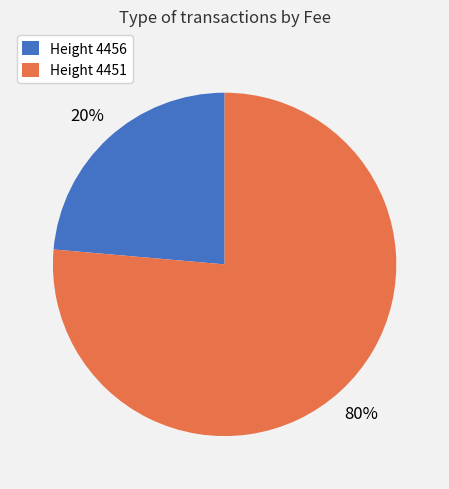

Combined, do 4456 and 4451 account for over 50%?

Yes